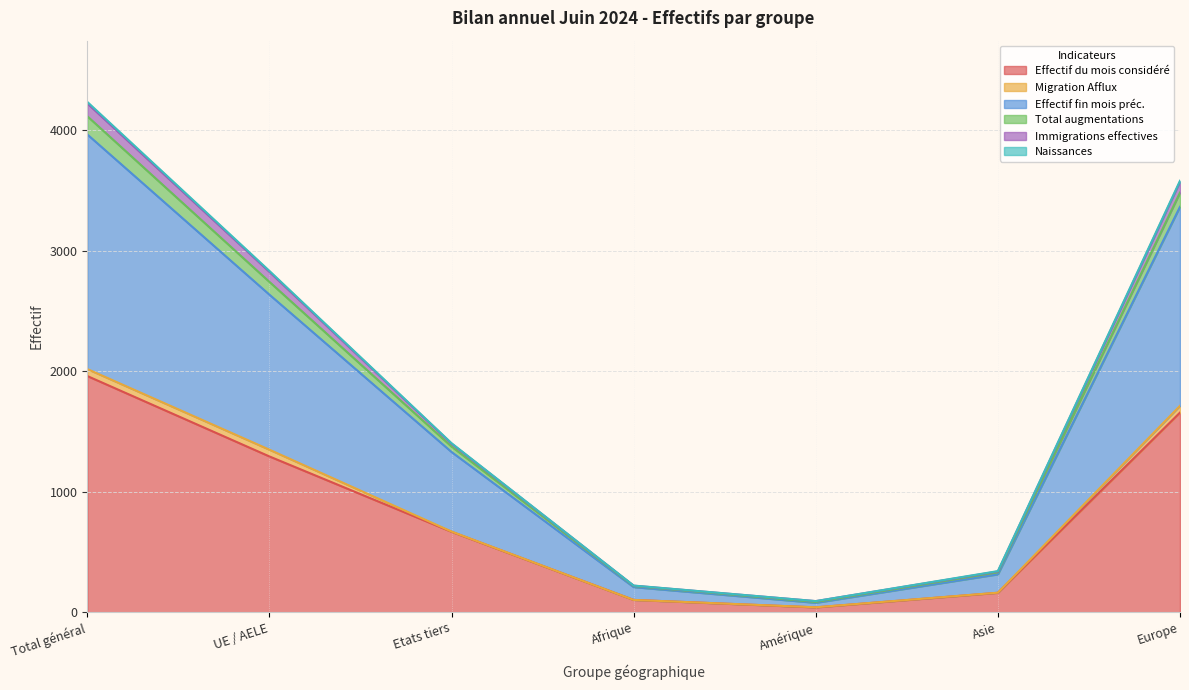

What position from the left is Total général?

1